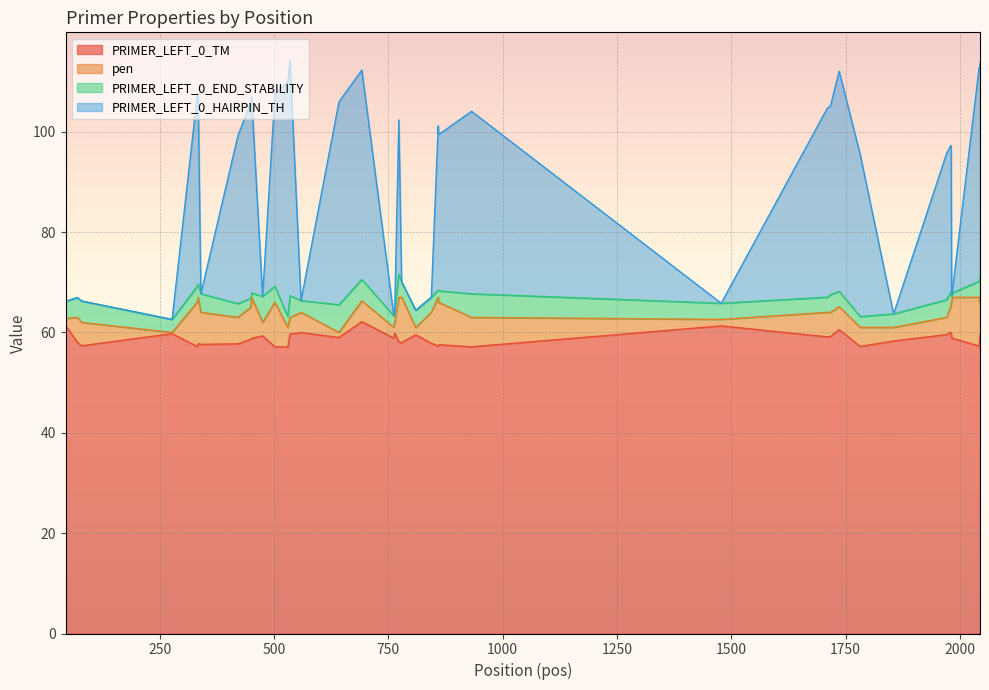

True or false: PRIMER_LEFT_0_TM and PRIMER_LEFT_0_HAIRPIN_TH intersect in this chart.

False